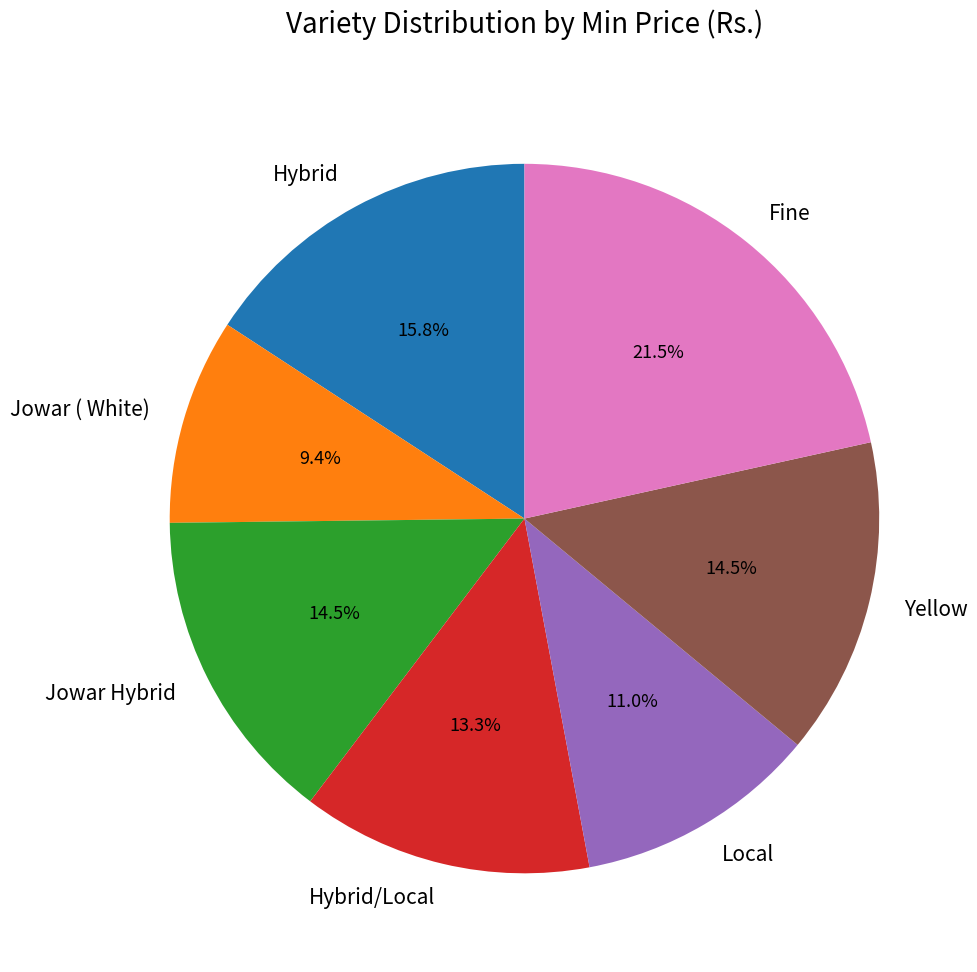

Count the number of slices in the pie.

7